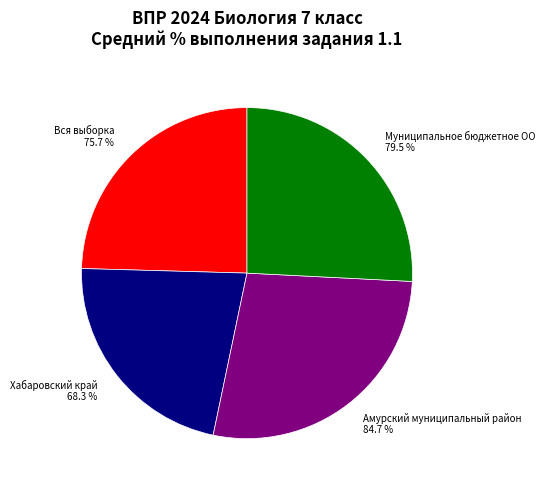

What is the change in value from Хабаровский край to Амурский муниципальный район?

+16.4